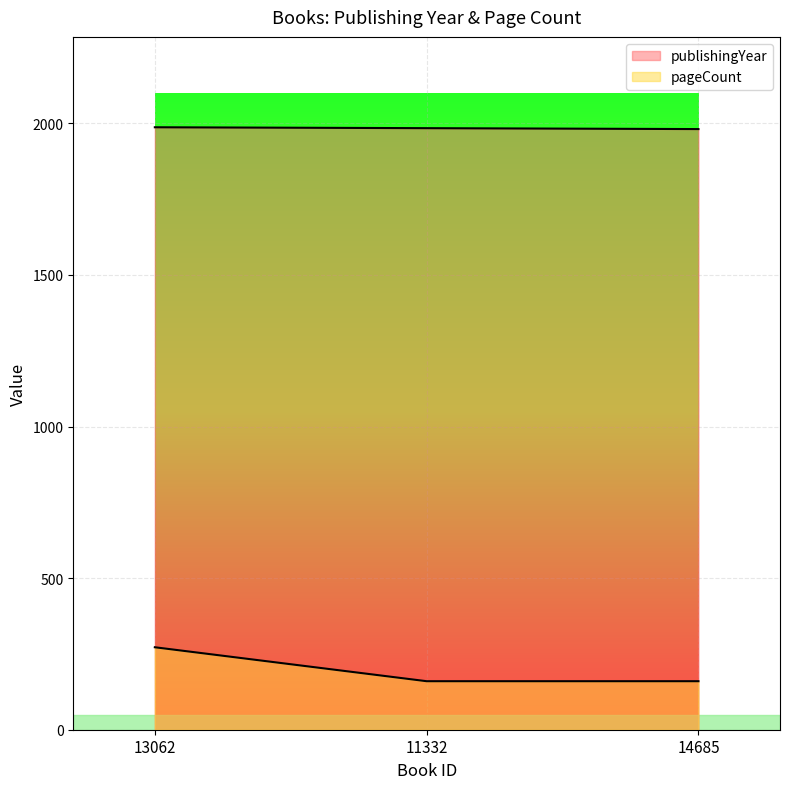

Which series has the largest total across all categories?

publishingYear